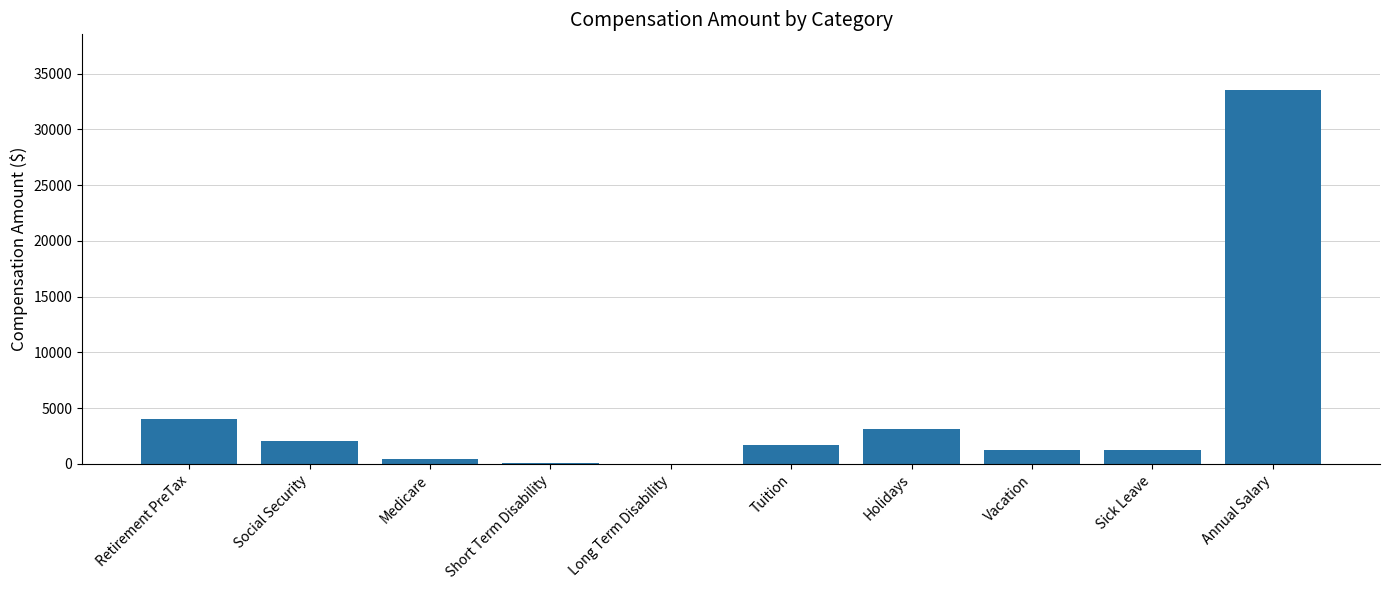

Which label corresponds to the largest value in the chart?

Annual Salary